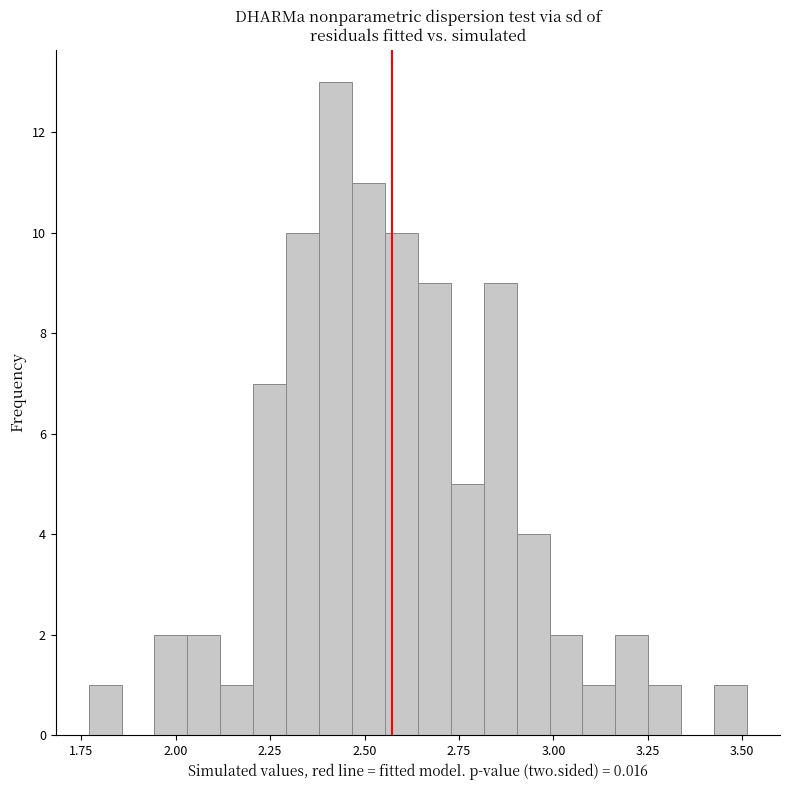

Read against the x-axis, roughly where is the centre of the tallest bar?

2.40